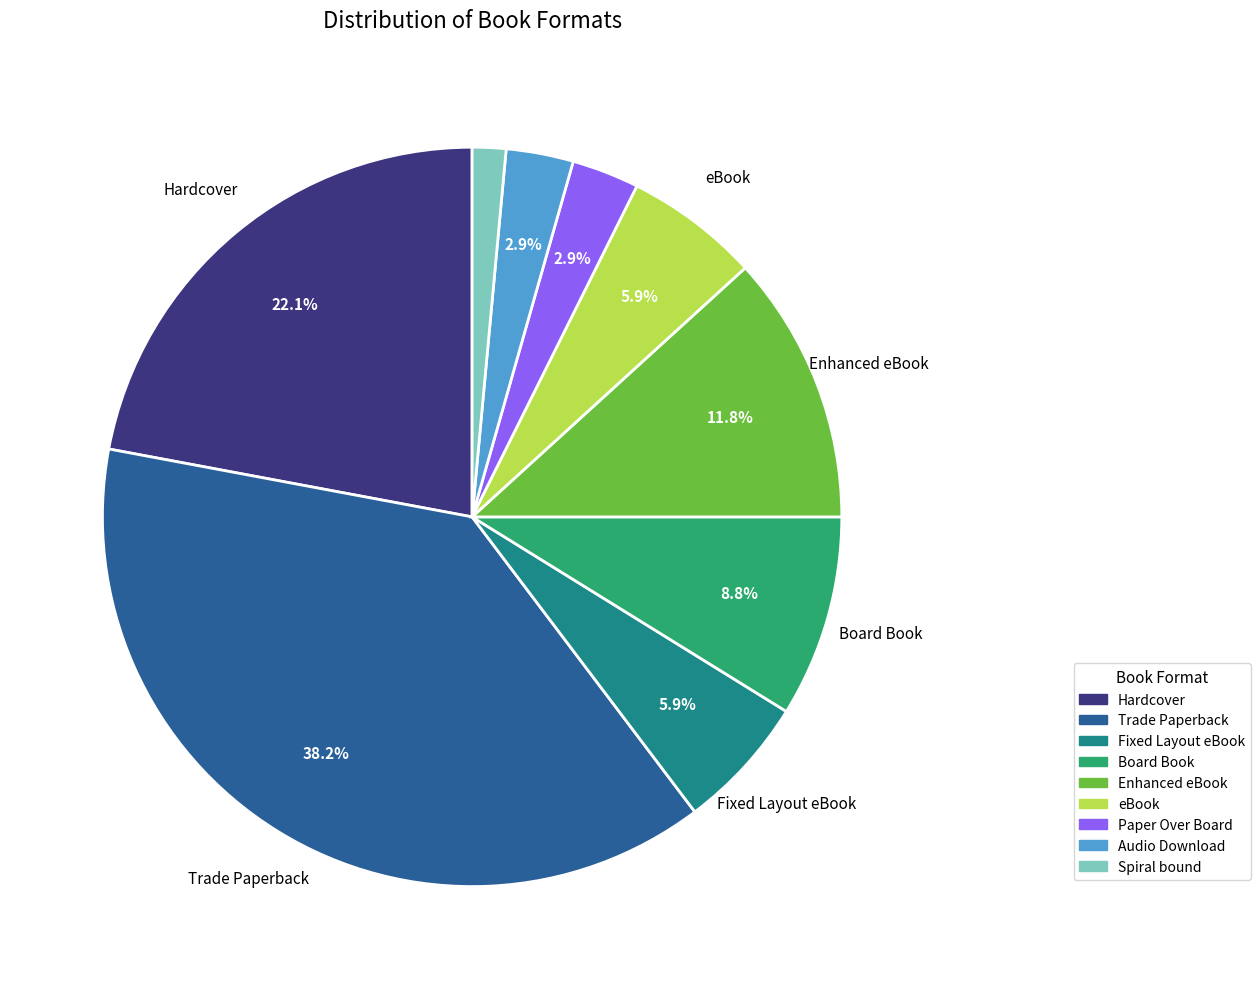

To the nearest percent, what is the difference between the largest and smallest slice percentages?

37%